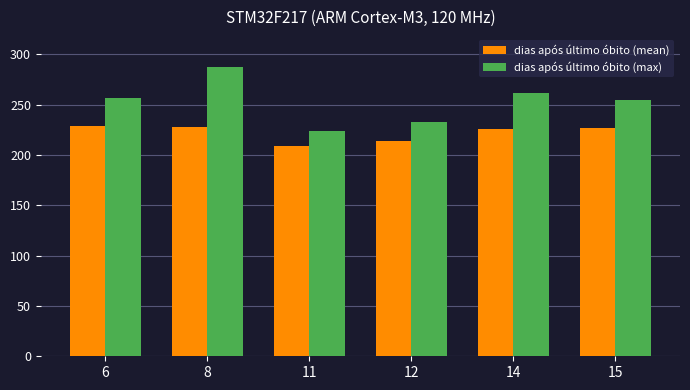

Read the dias após último óbito (mean) value at 11.

209.3